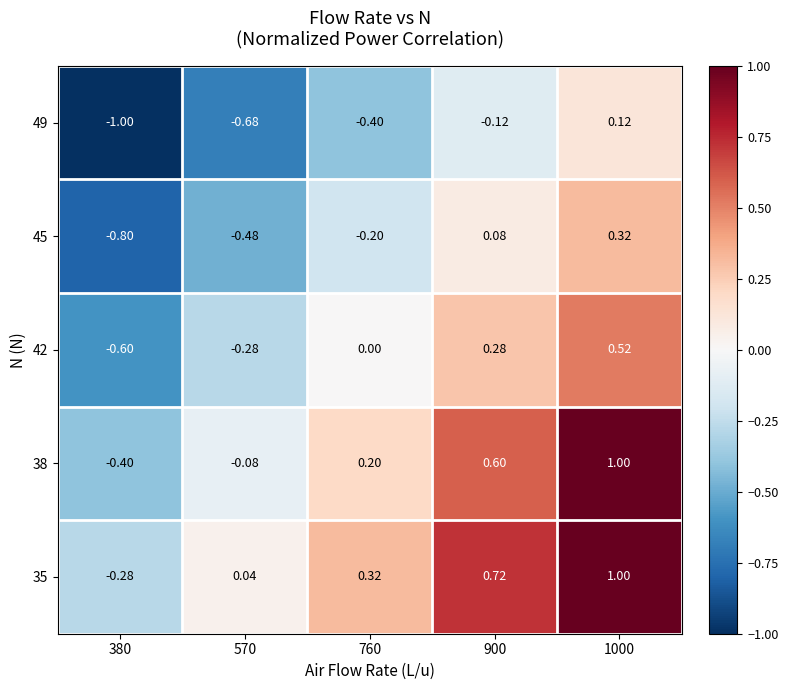

Which label corresponds to the largest value in the chart?

1000